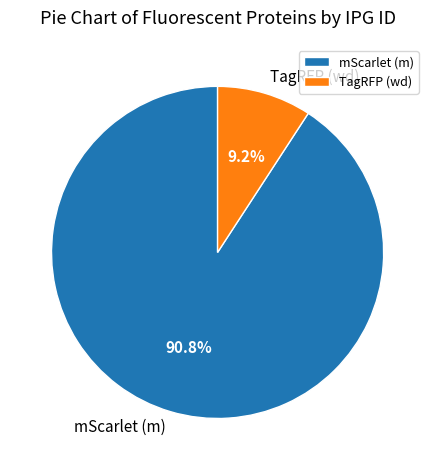

To the nearest percent, what is the average slice percentage?

50%